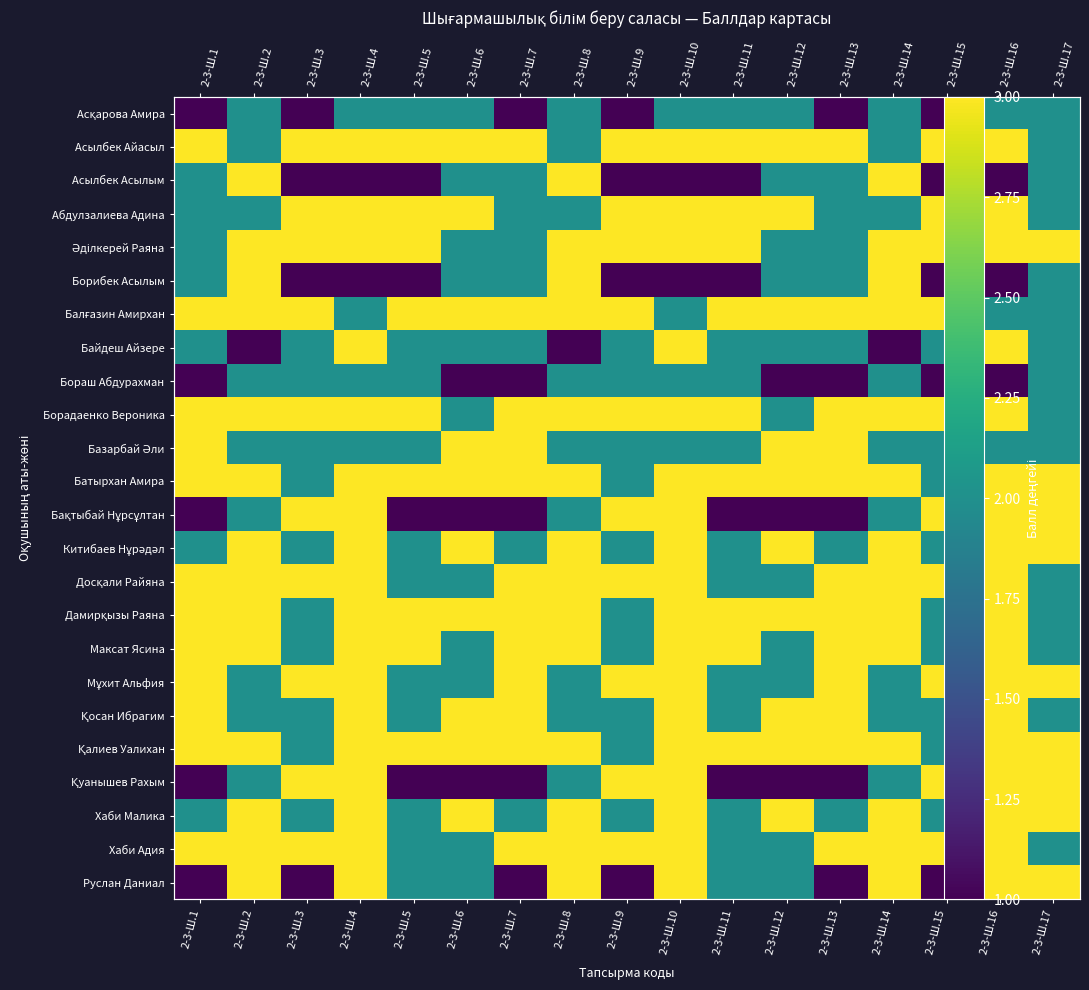

What is the sum of the Асылбек Айасыл values at 2-3-Ш.16 and 2-3-Ш.8?

5